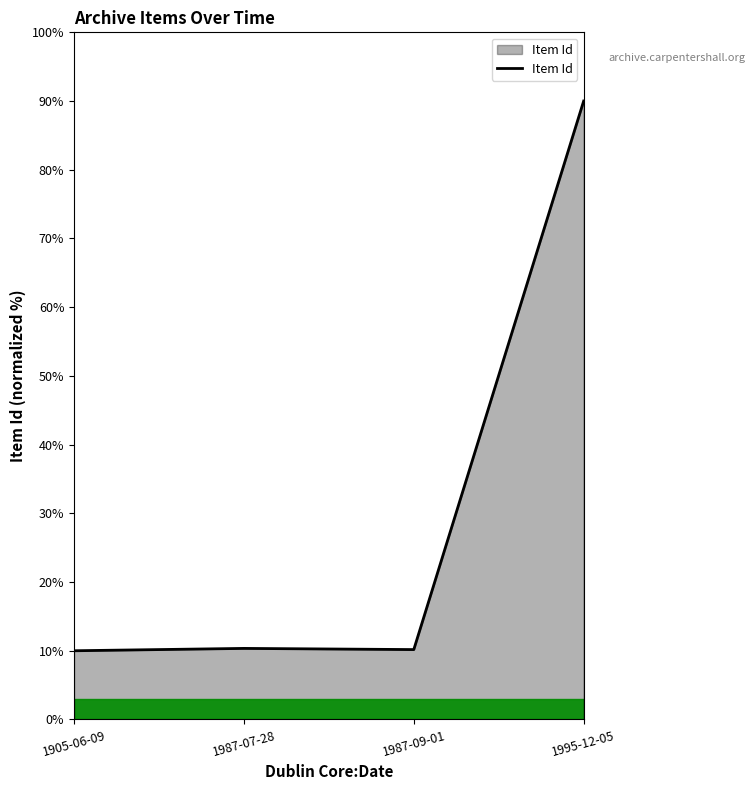

At which category does the data reach its first local peak?

1987-07-28